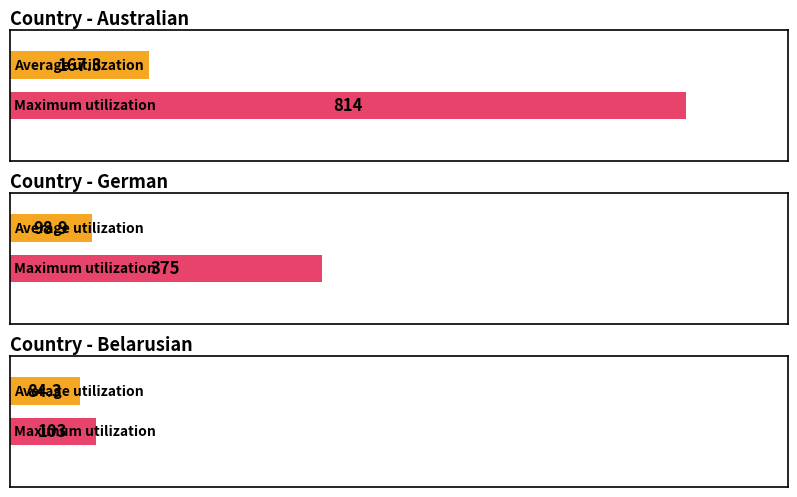

At which category is the sum across all series the highest?

Australian